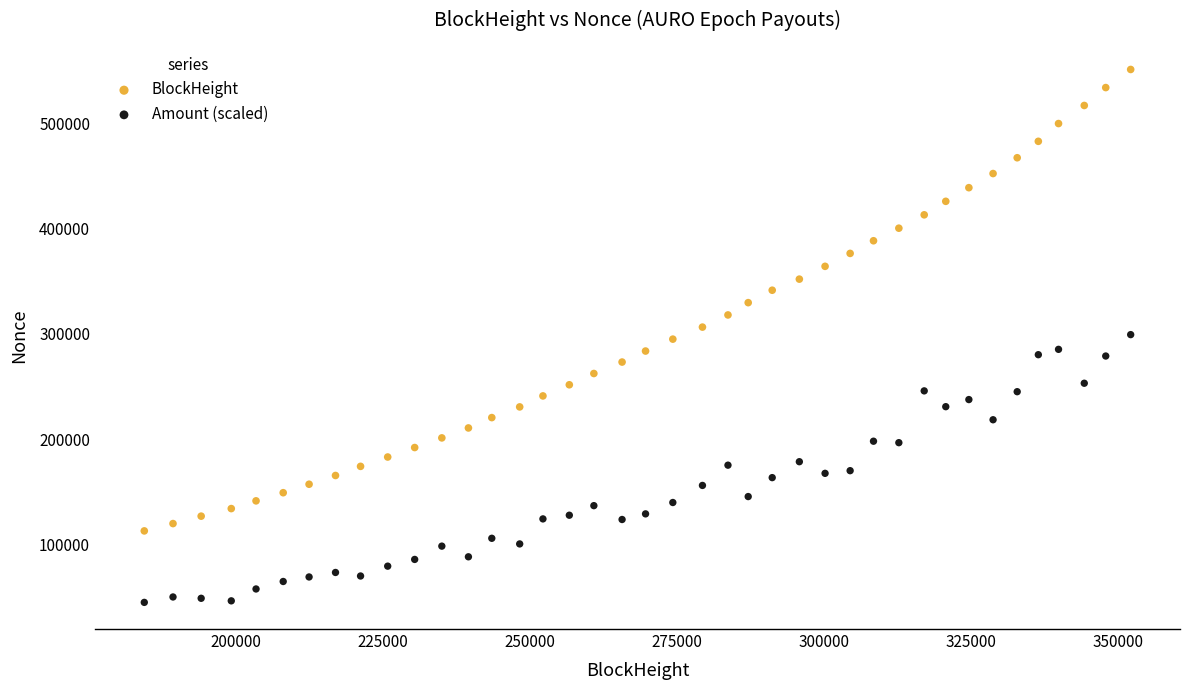

What are all the series names shown in the legend?

BlockHeight, Amount (scaled)